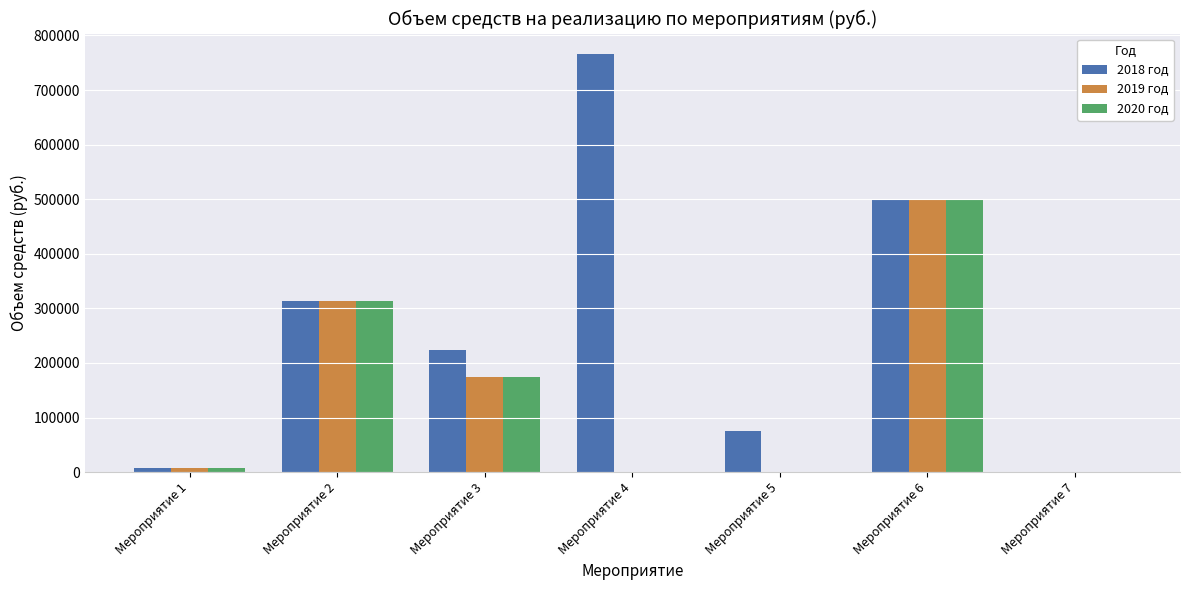

What is the sum of the 2019 год values at Мероприятие 3 and Мероприятие 6?

674000.0